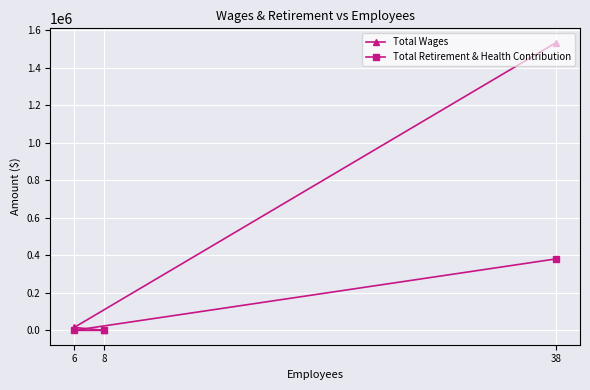

The Total Wages series shows 15543 at 6. True or false?

True